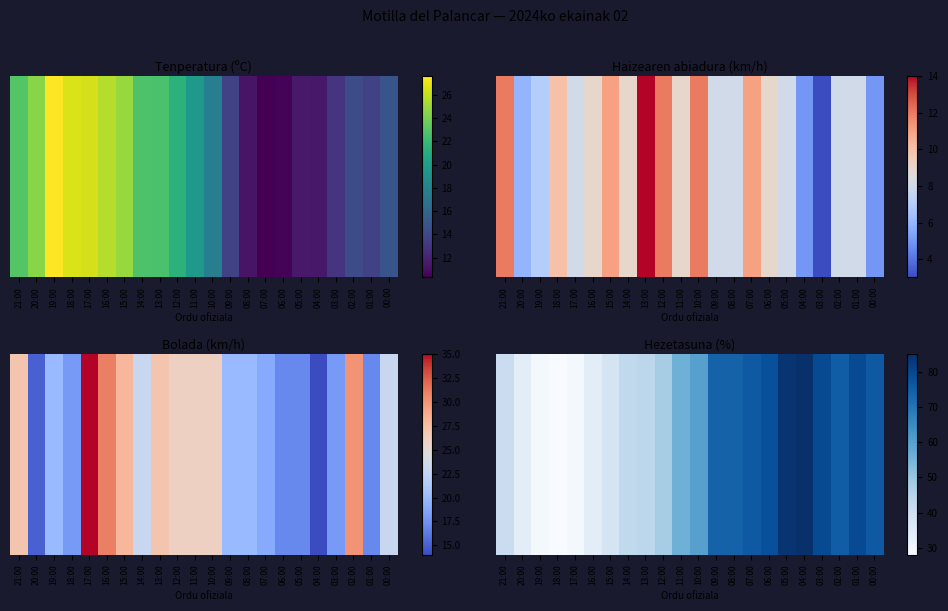

What is the change in value from 03:00 to 02:00?

-4